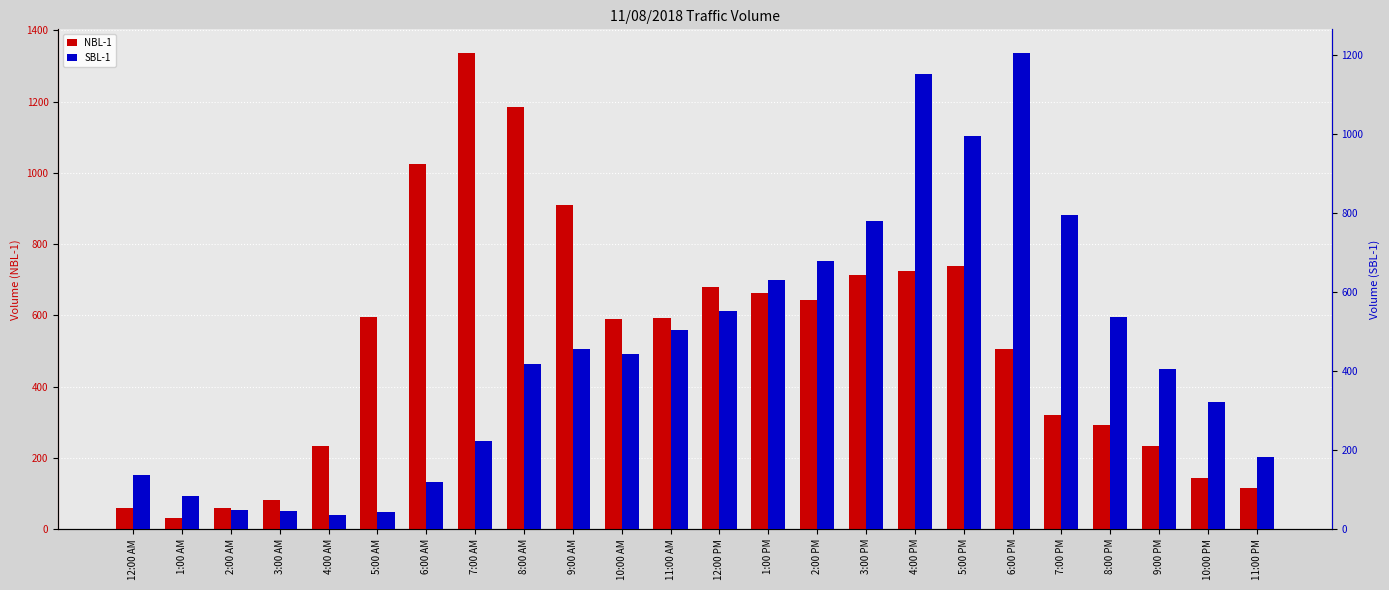

Reading right to left, transcribe all the data shown in this chart.

NBL-1: 115	144	235	293	321	507	740	726	714	643	664	679	593	590	909	1185	1336	1026	595	234	81	60	33	61
SBL-1: 183	321	405	538	794	1204	995	1152	780	679	630	552	505	443	457	417	223	120	43	37	46	50	85	137